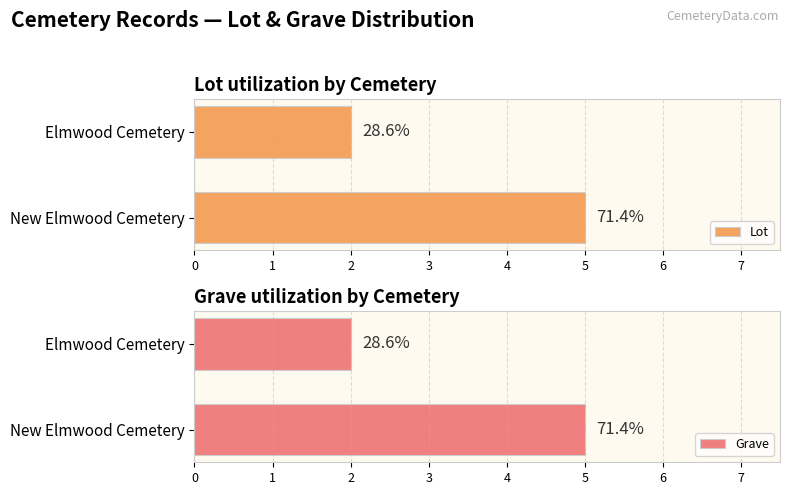

Is the value of Grave at Elmwood Cemetery greater than the value of Lot at Elmwood Cemetery?

No